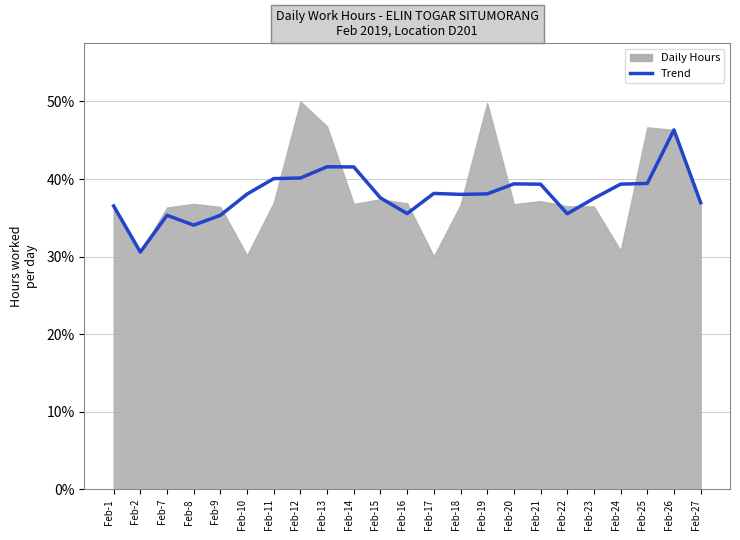

What value does the data have at Feb-17?

38.1